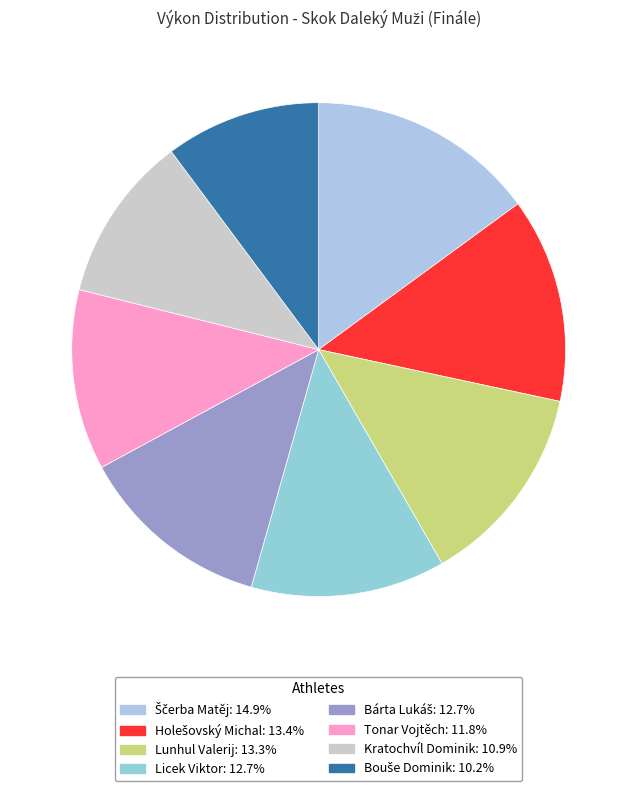

Rank the categories by value from lowest to highest.

Bouše Dominik, Kratochvíl Dominik, Tonar Vojtěch, Bárta Lukáš, Licek Viktor, Lunhul Valerij, Holešovský Michal, Ščerba Matěj